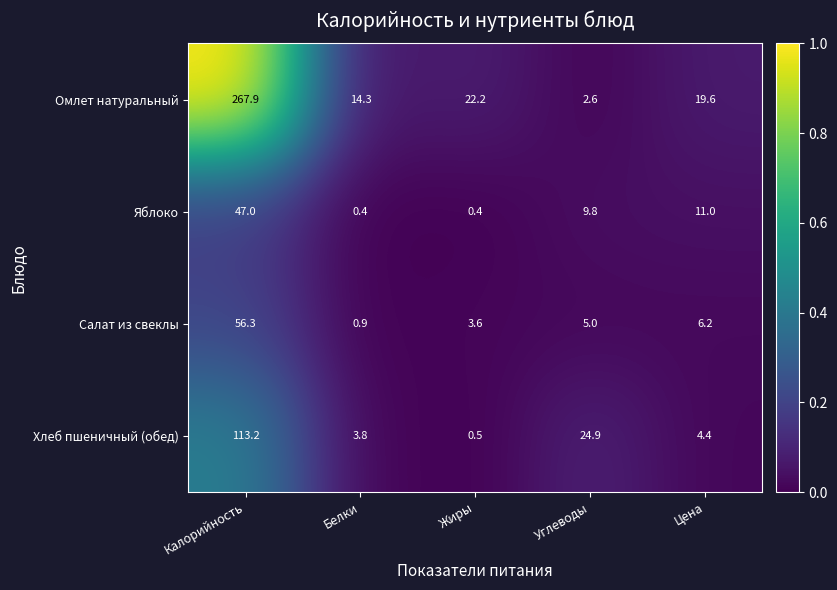

Is the value of Салат из свеклы at Калорийность greater than the value of Хлеб пшеничный (обед) at Углеводы?

Yes